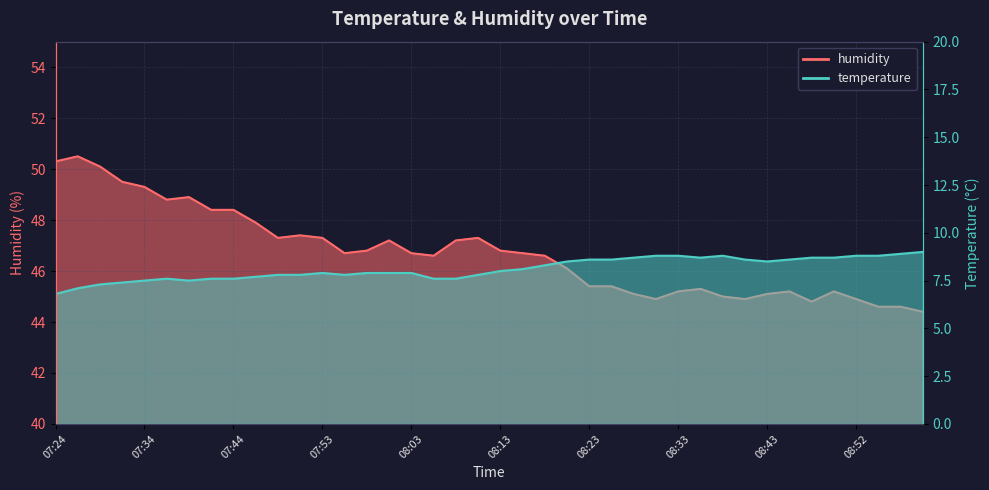

True or false: humidity has more than 0 points higher than both neighbors.

True